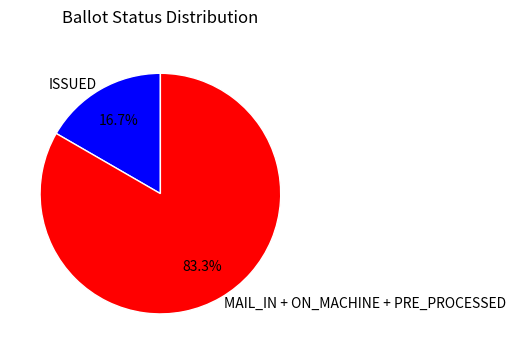

Is the sum of ISSUED and MAIL_IN + ON_MACHINE + PRE_PROCESSED greater than half?

Yes